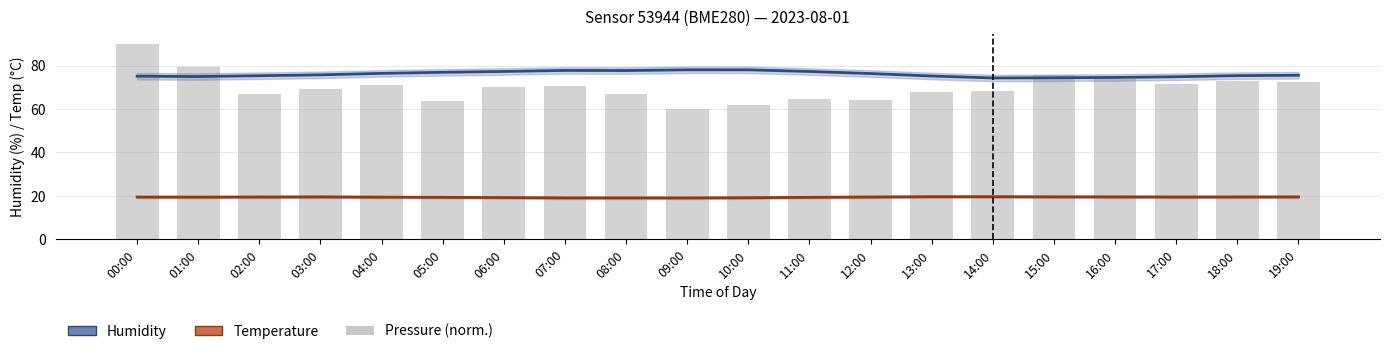

What is the average value of the pressure (normalized) series?

70.1